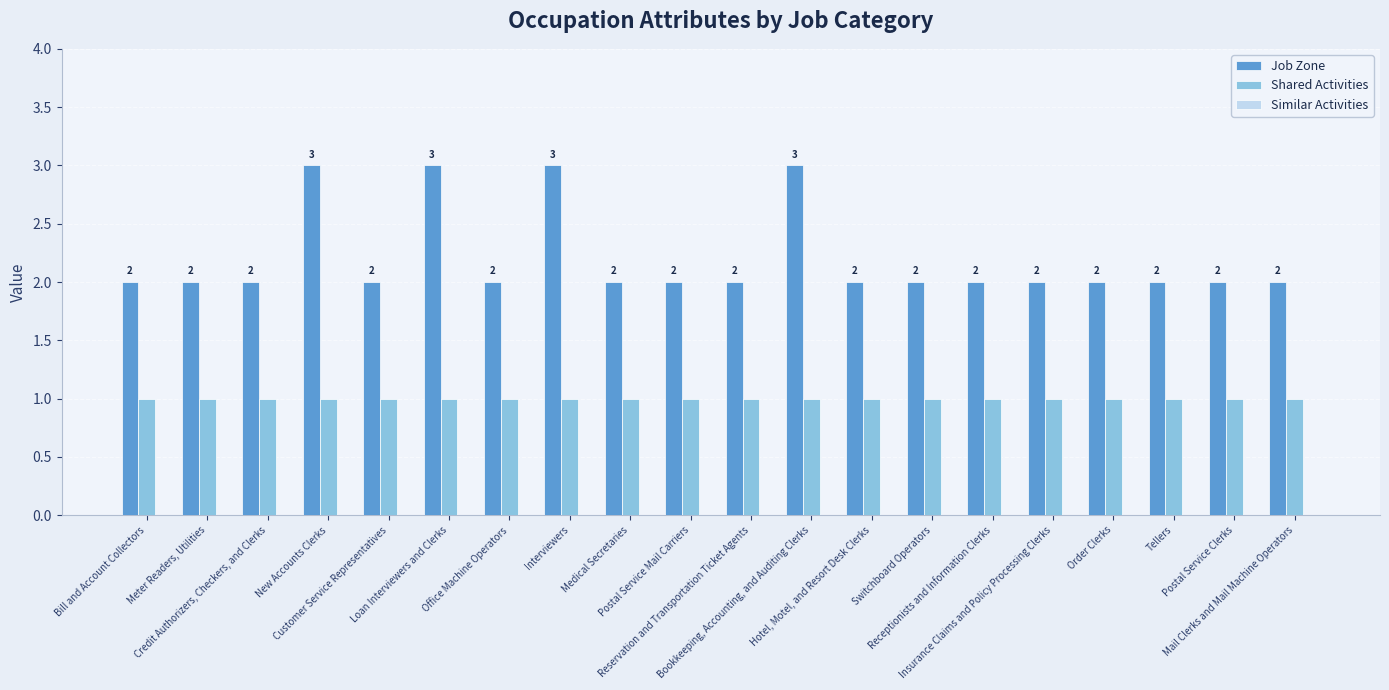

Rank the series by their average value, from highest to lowest.

Job Zone, Shared Activities